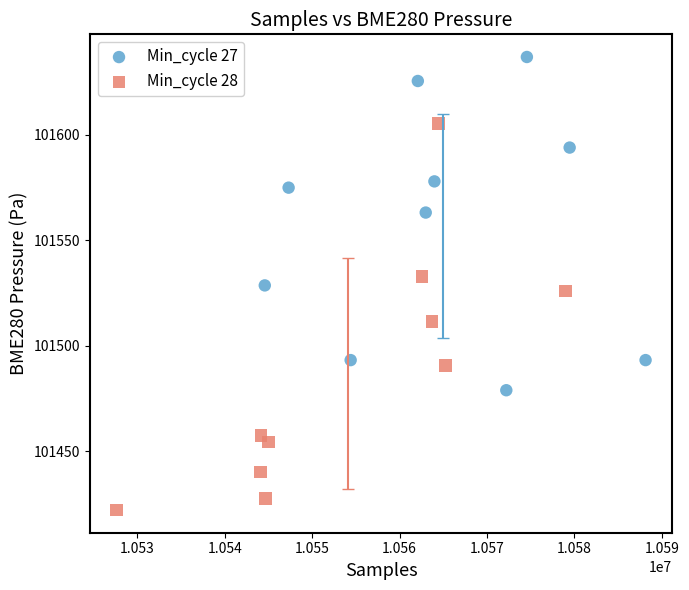

Which series reaches the maximum Y coordinate?

Min_cycle 27